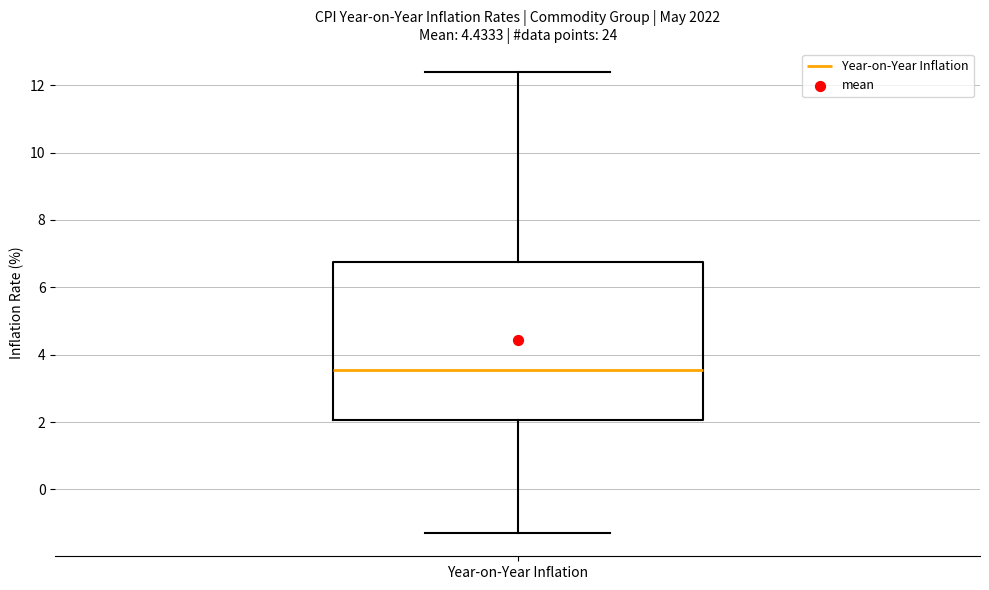

Where does the lower whisker of the box for Year-on-Year Inflation end on the y-axis? The values are not printed on the chart, so give them approximately, as read against the axis.

-1.2